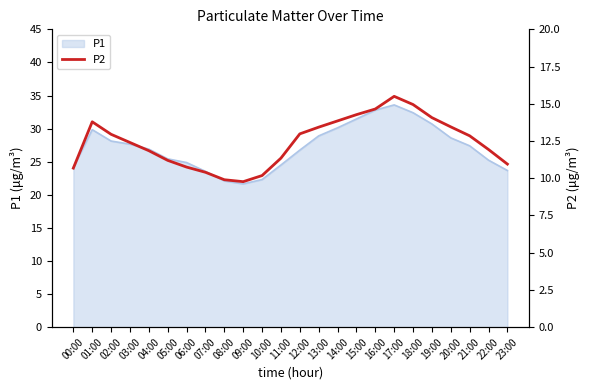

What is the greatest value displayed?

15.5